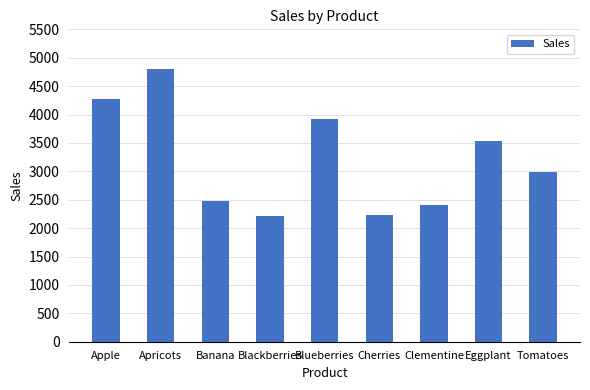

What is the maximum value shown in the chart?

4804